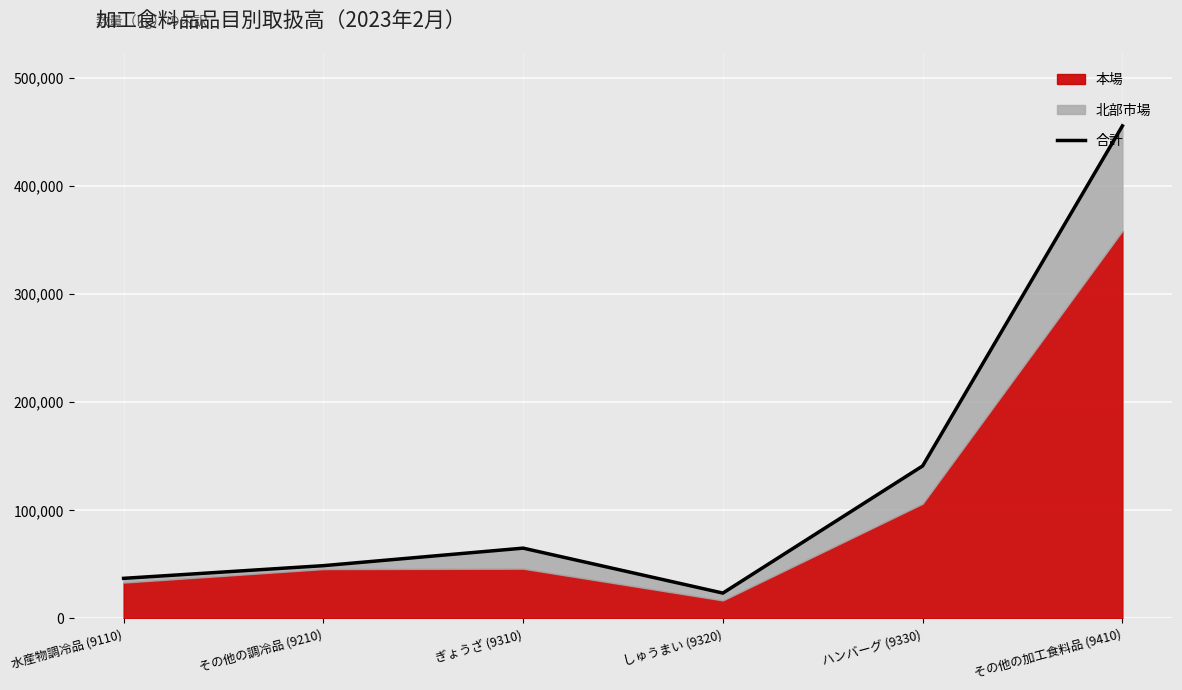

What is the difference between the second highest and second lowest values?

103941